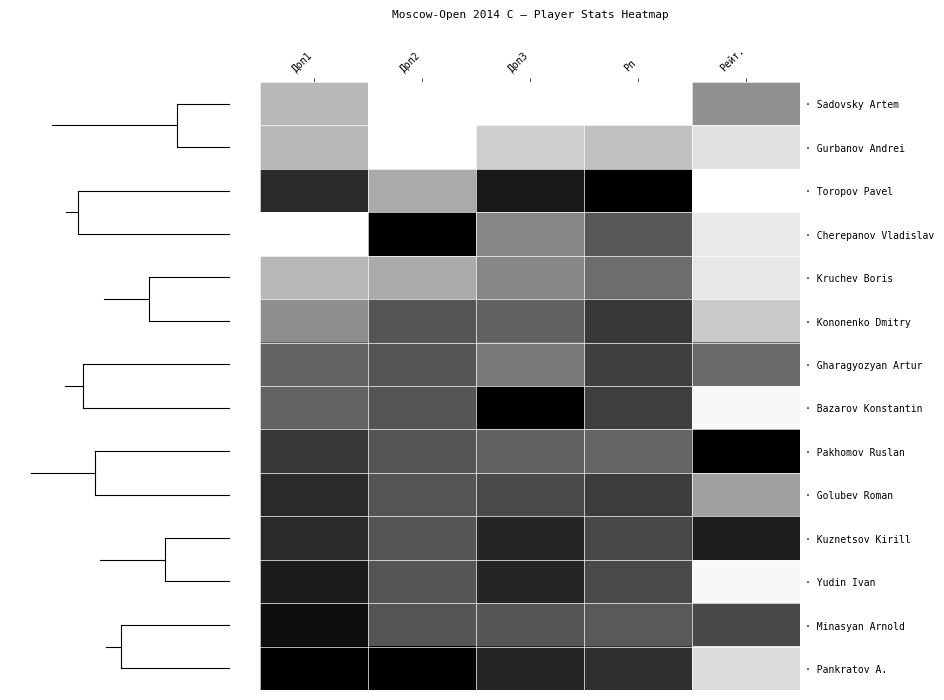

Rank the series by their maximum value, from lowest to highest.

· Kuznetsov Kirill, · Minasyan Arnold, · Pakhomov Ruslan, · Gharagyozyan Artur, · Golubev Roman, · Kononenko Dmitry, · Pankratov A., · Kruchev Boris, · Bazarov Konstantin, · Yudin Ivan, · Sadovsky Artem, · Gurbanov Andrei, · Toropov Pavel, · Cherepanov Vladislav